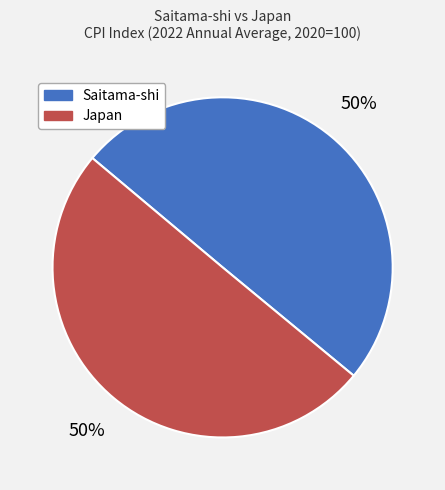

To the nearest percent, what is the average slice percentage?

50%